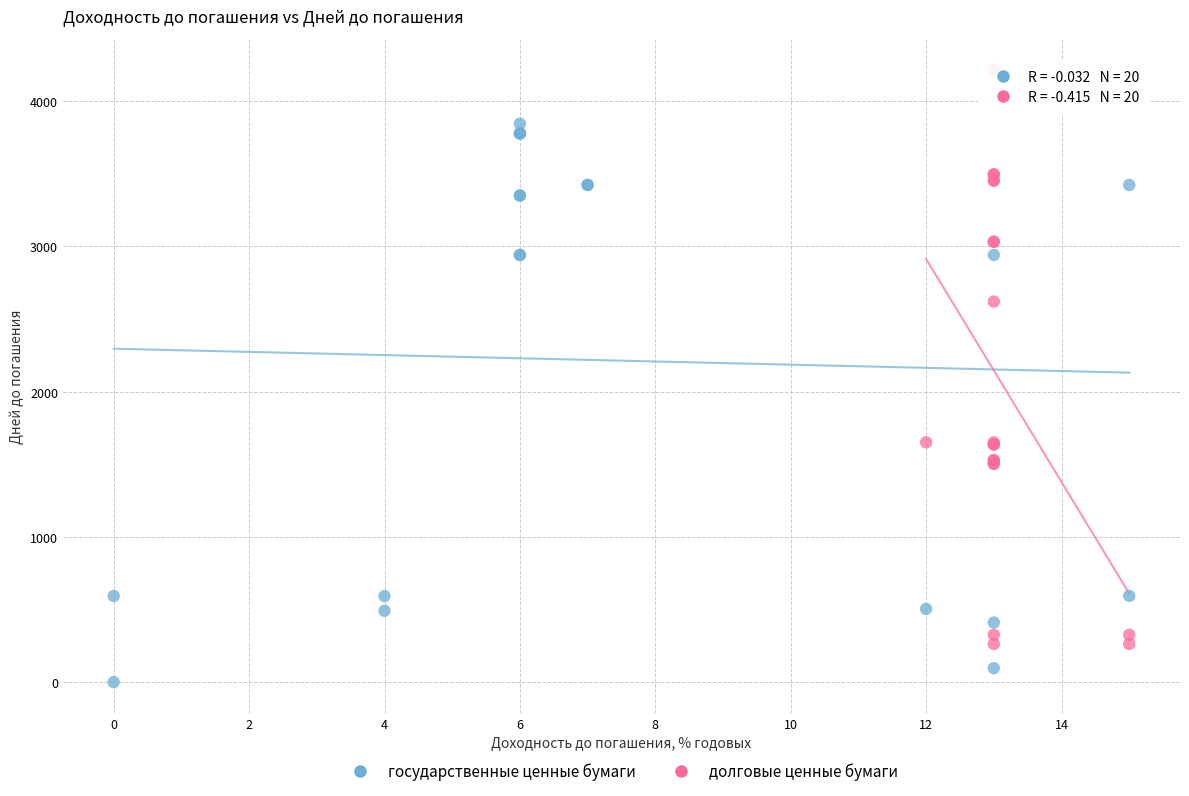

What are all the series names shown in the legend?

государственные ценные бумаги, долговые ценные бумаги